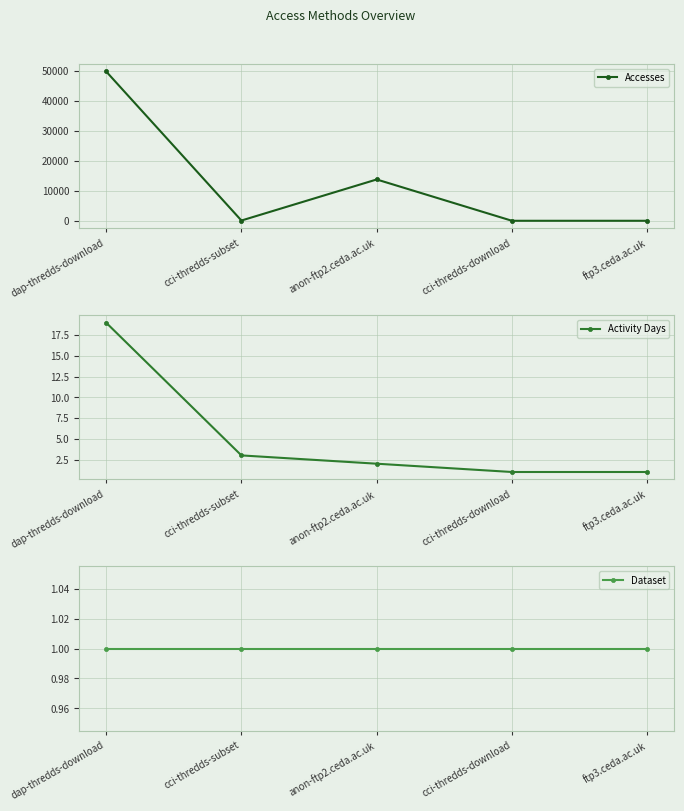

True or false: Accesses and Dataset cross at least once.

False